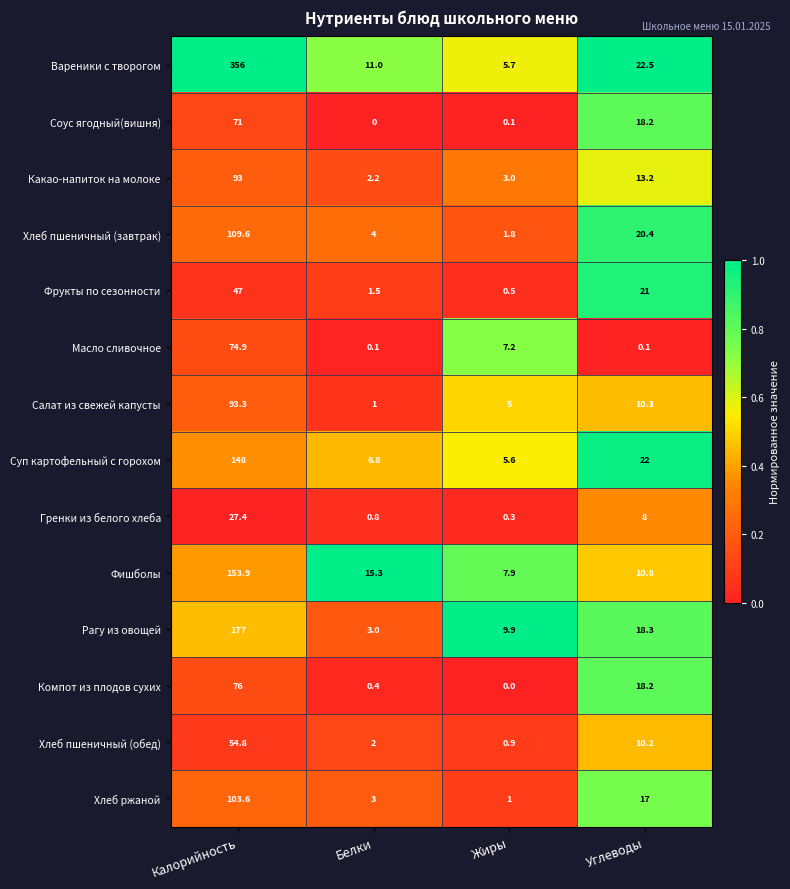

True or false: Салат из свежей капусты has a value of 5.0 at Жиры.

True